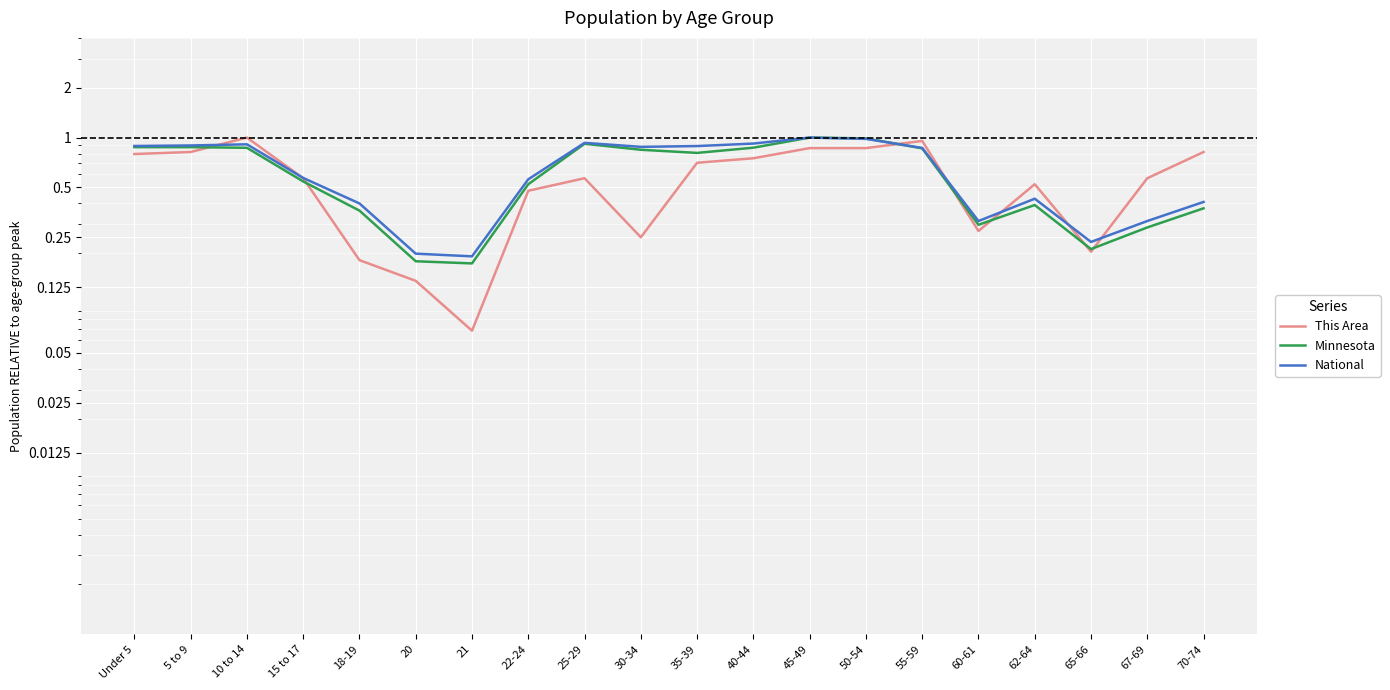

Between which two adjacent categories do This Area and National first intersect?

5 to 9 and 10 to 14